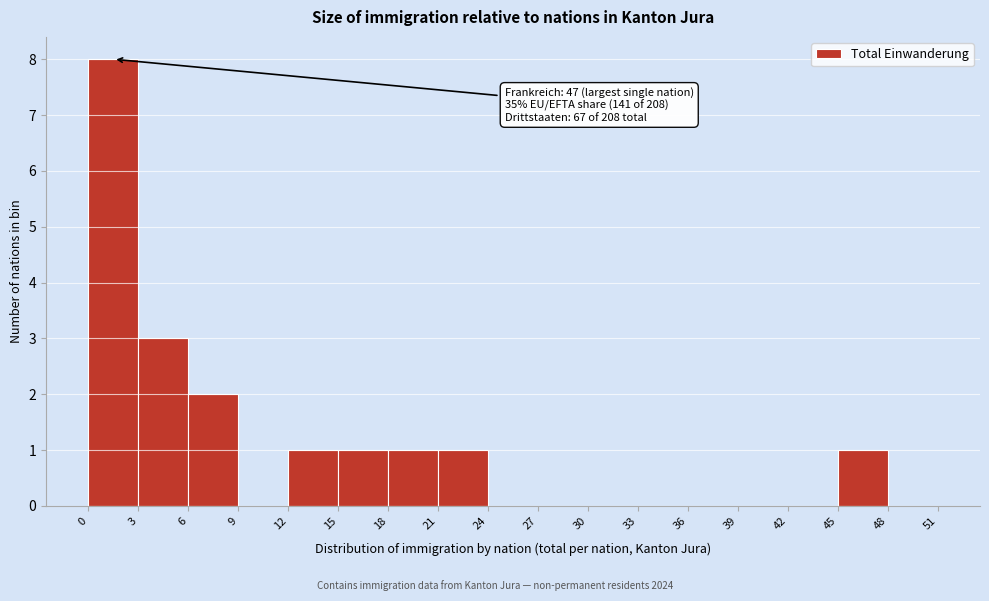

Which range on the x-axis has the tallest bar?

0 to 3